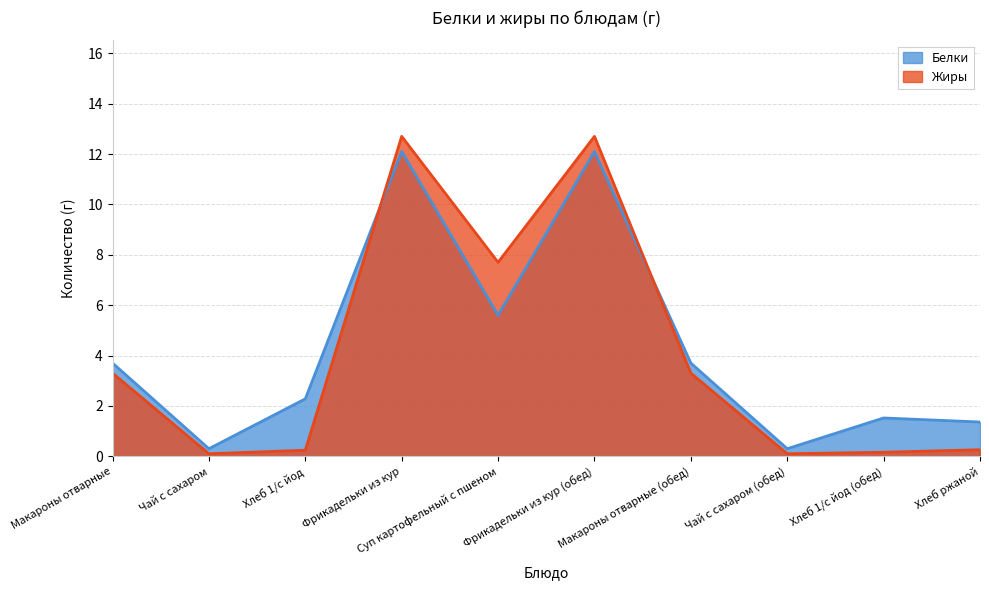

True or false: Жиры and Белки intersect in this chart.

True